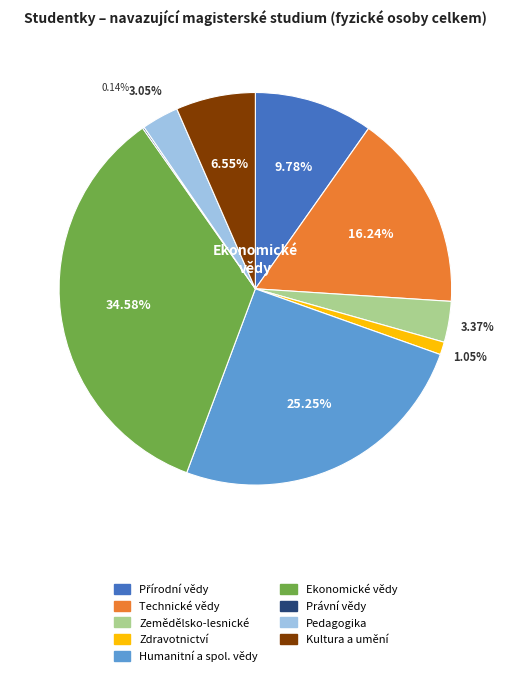

Between Technické vědy and Humanitní a spol. vědy, which is larger?

Humanitní a spol. vědy